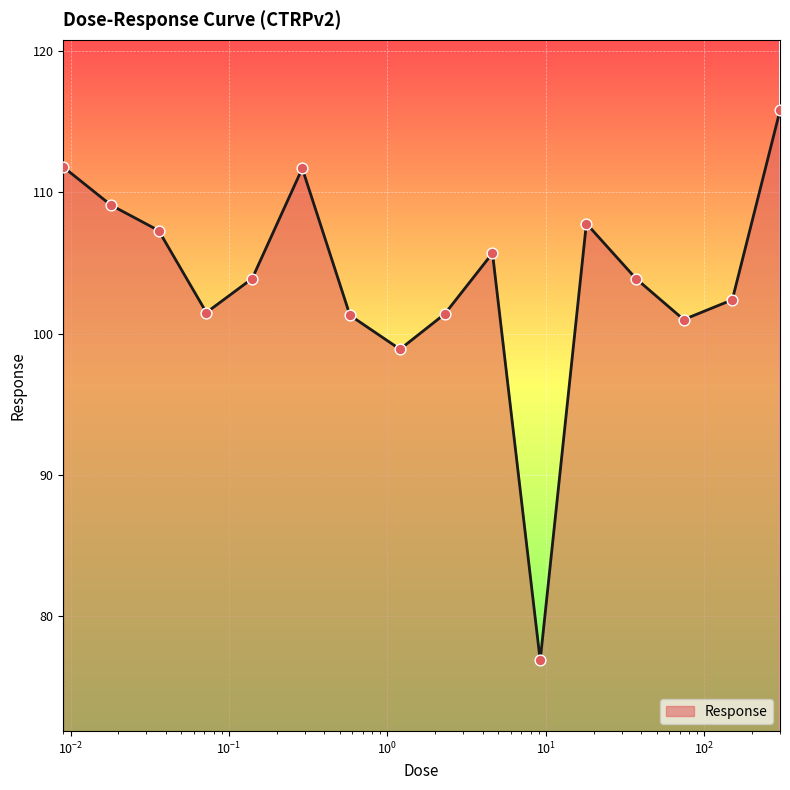

What is the minimum value shown in the chart?

76.9